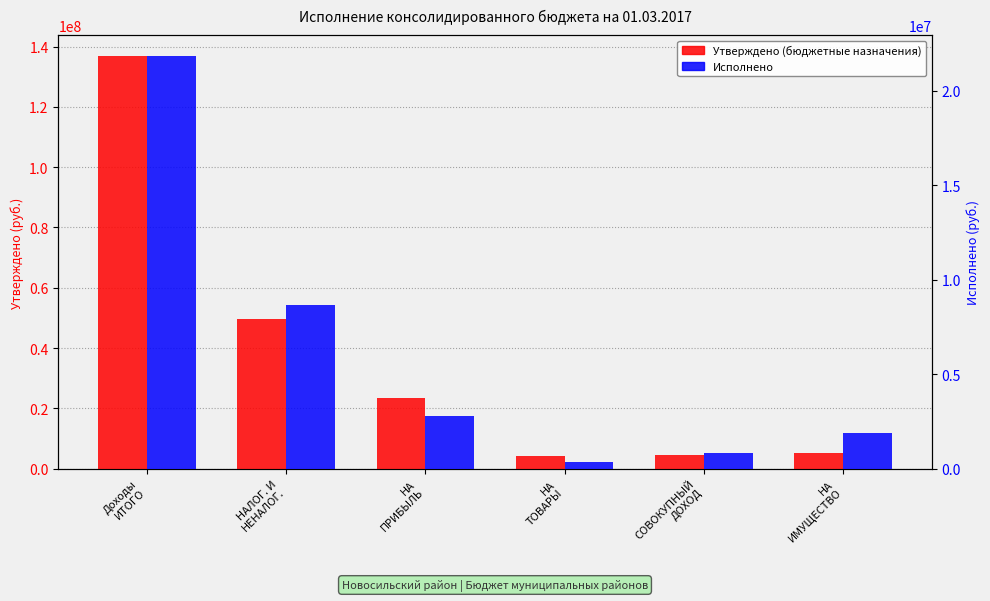

True or false: Исполнено has a value of 1896252.3 at НА
ИМУЩЕСТВО.

True